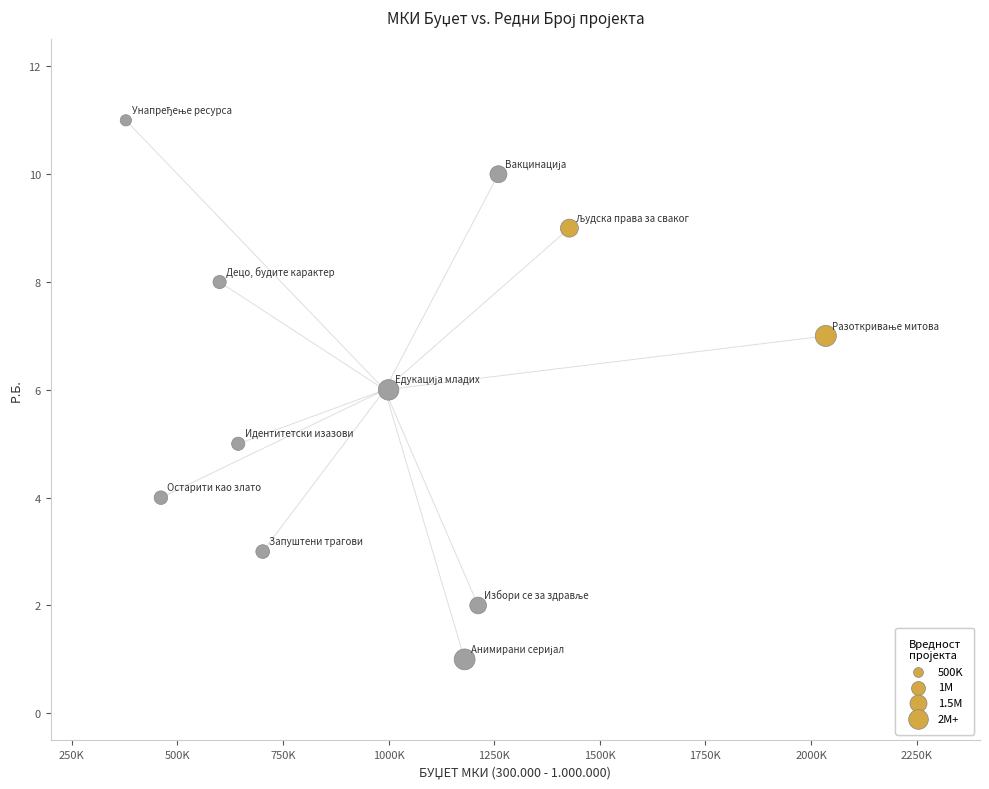

What is the average Y value?

6